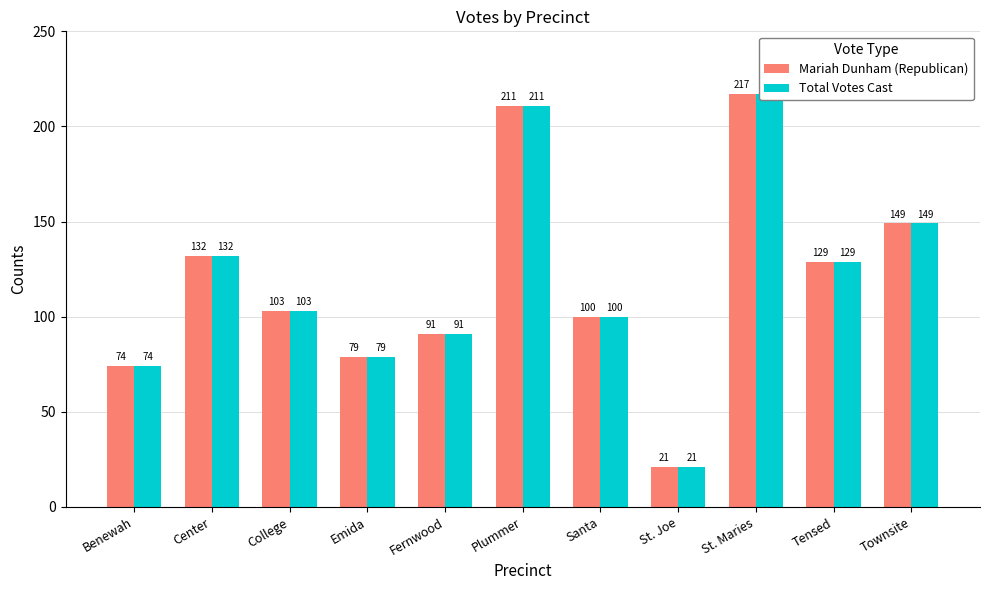

Is it true that Total Votes Cast equals 110 at Benewah?

False